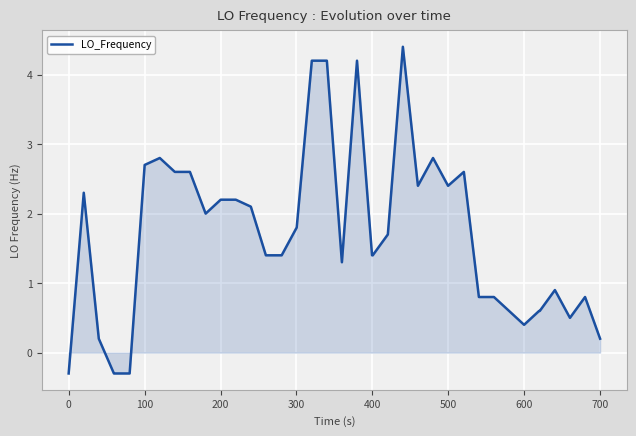

What is the minimum value shown in the chart?

-0.3